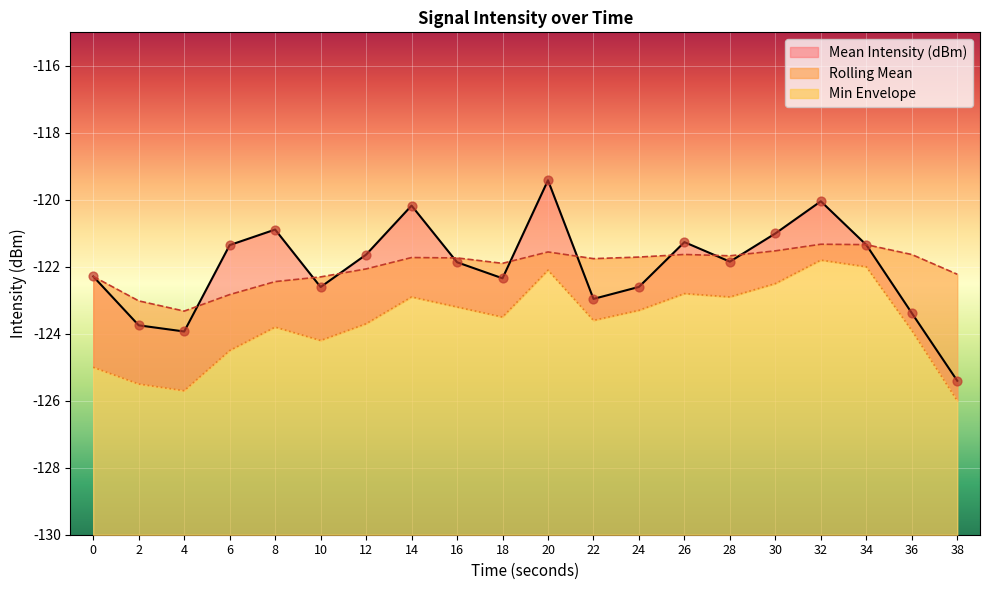

Which series has the largest total across all categories?

Rolling Mean